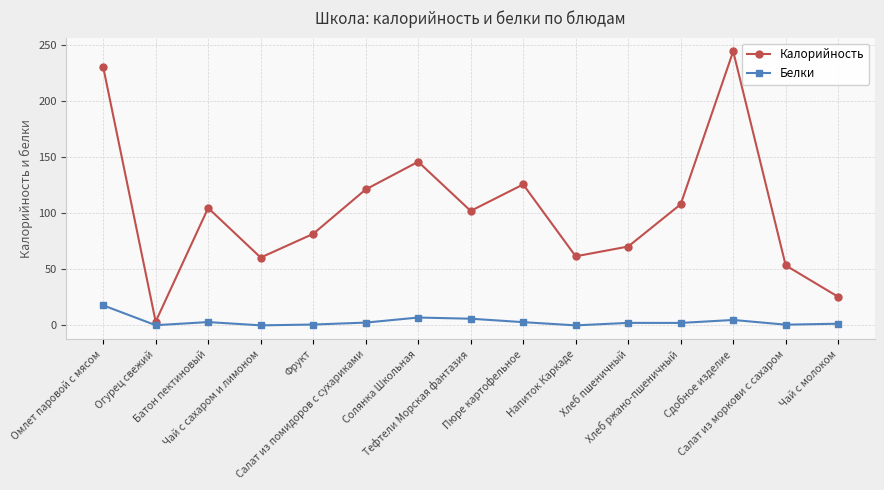

What value does the Белки series have at Фрукт?

0.8